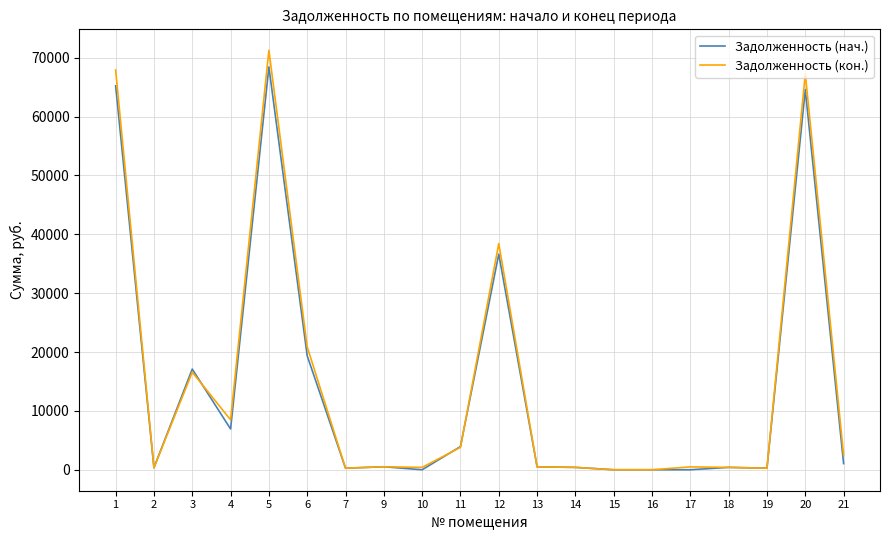

What are all the series names shown in the legend?

Задолженность (нач.), Задолженность (кон.)